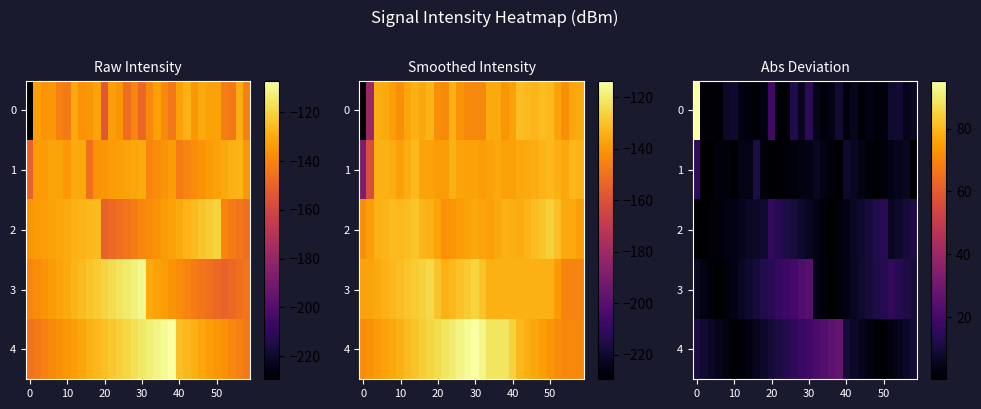

How many series are shown in this chart?

5